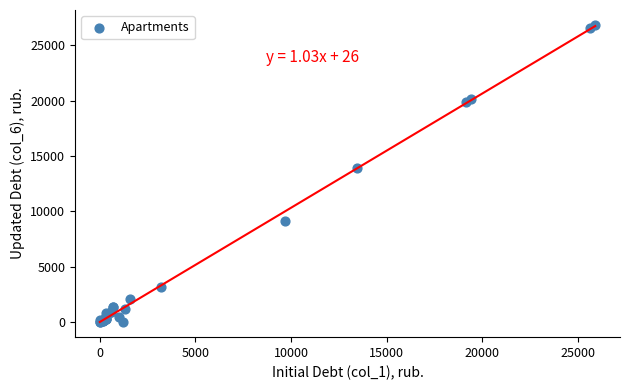

What Y value in the scatter plot is closest to 13415?

13929.3